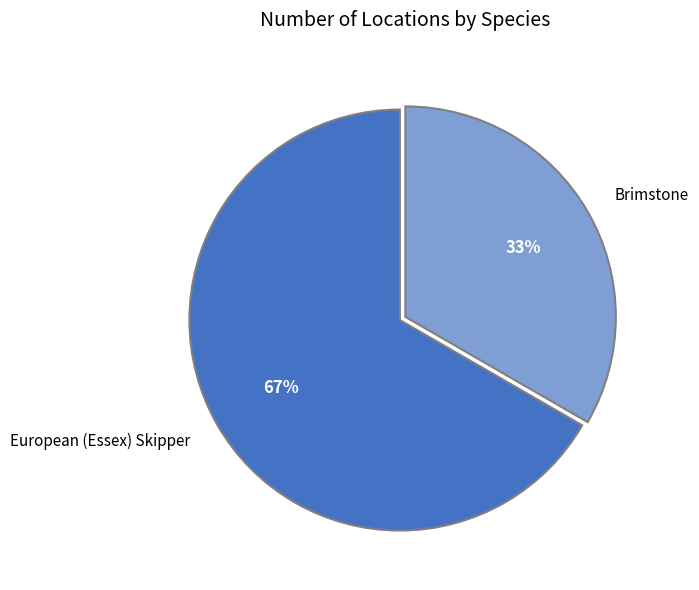

Which slice is the largest?

European (Essex) Skipper